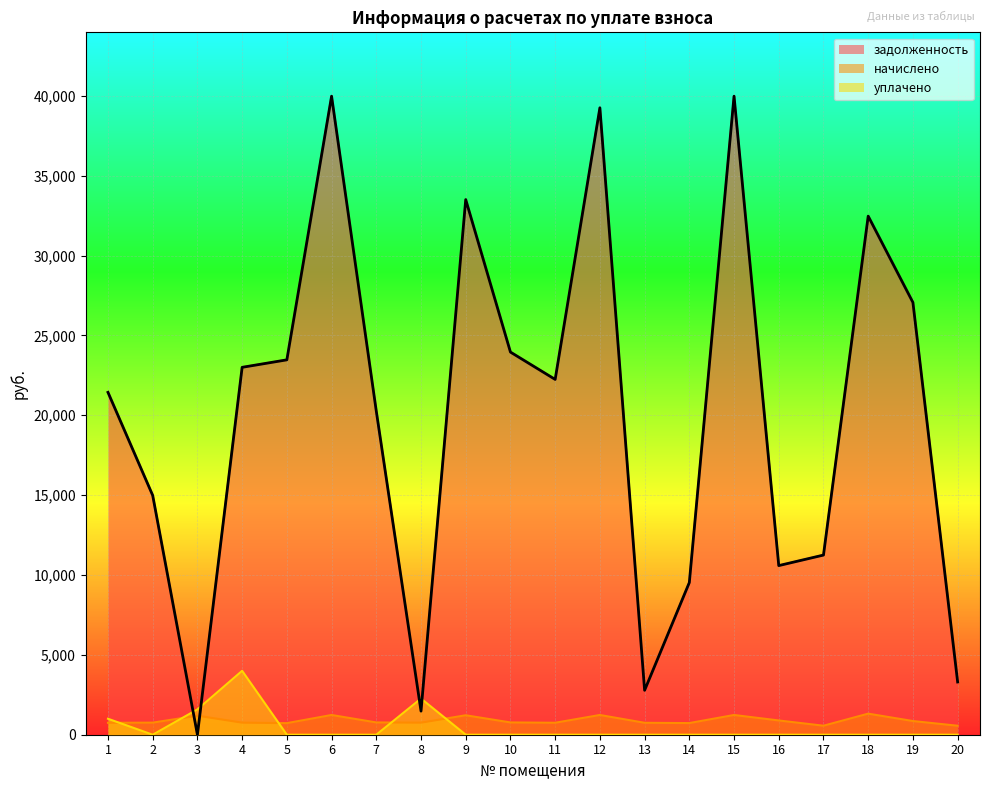

Where is уплачено nearest to the value 2000?

8